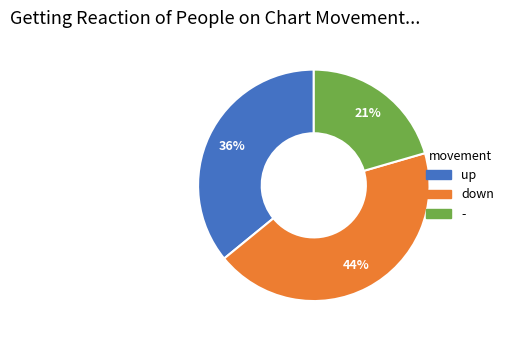

What is the smallest slice in the pie chart?

-